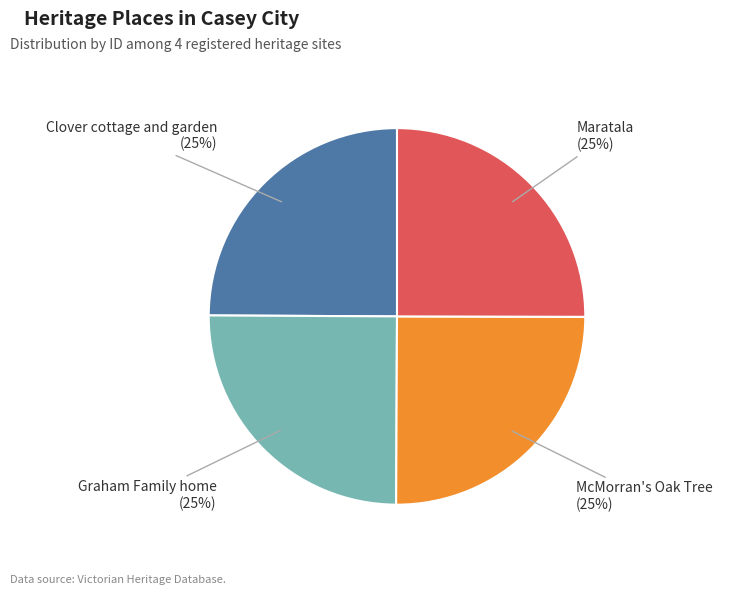

What percentage is the McMorran's Oak Tree slice, to the nearest percent?

25%